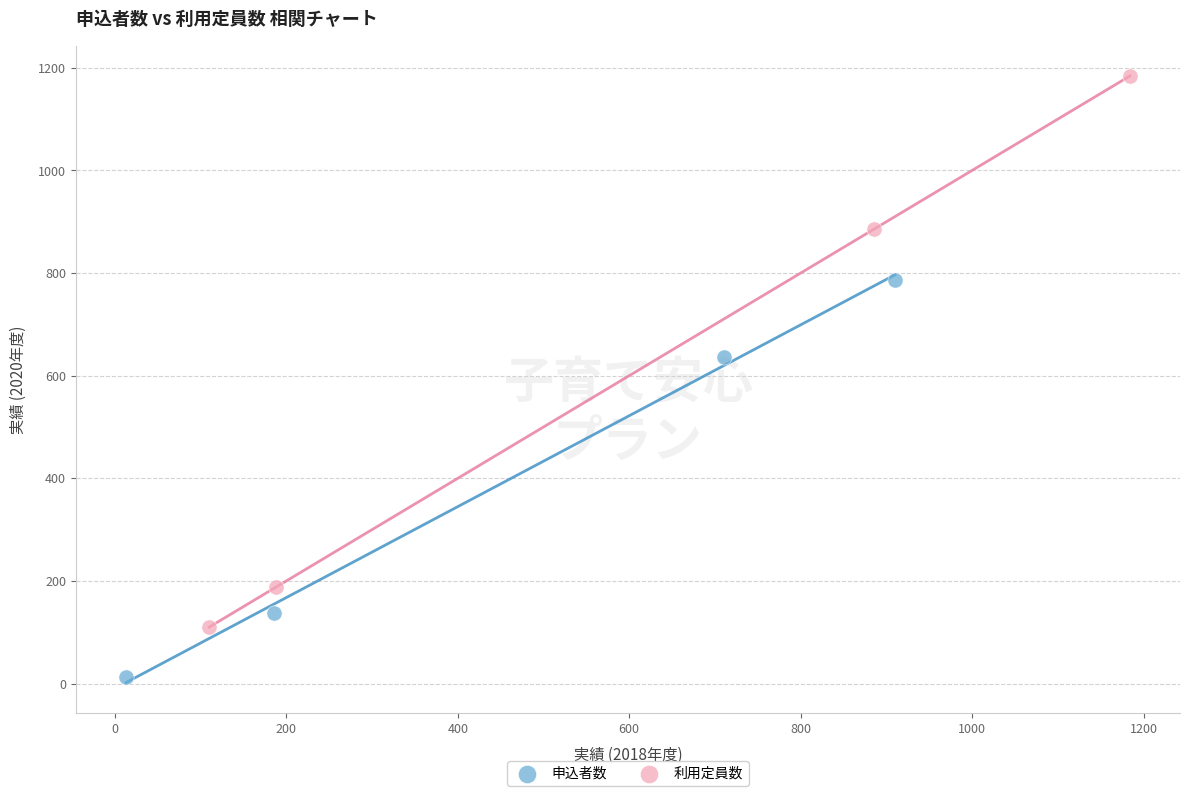

Which series reaches the minimum Y coordinate?

申込者数